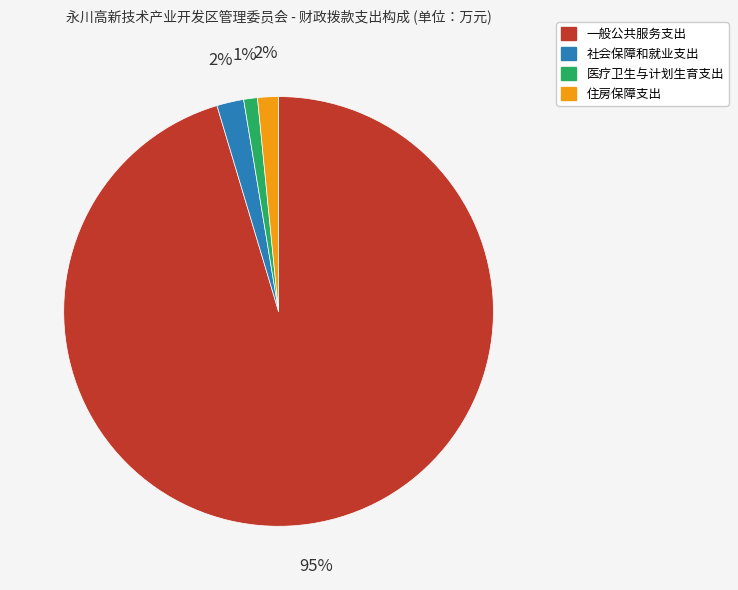

What is the ratio of the value at 社会保障和就业支出 to the value at 医疗卫生与计划生育支出?

2.0